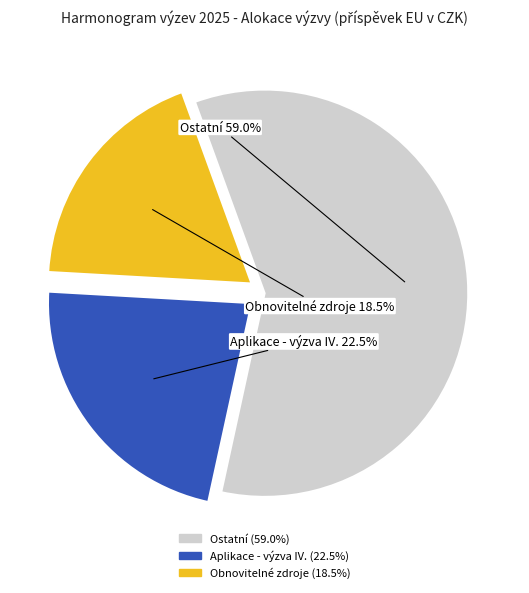

Is there a majority slice in this chart?

Yes